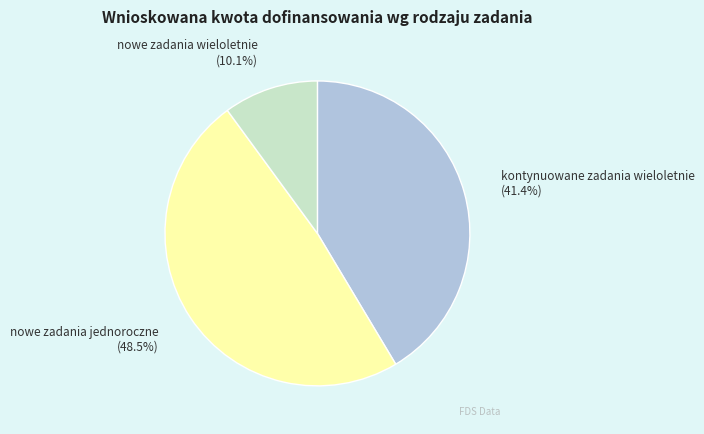

How many slices are in this pie chart?

3